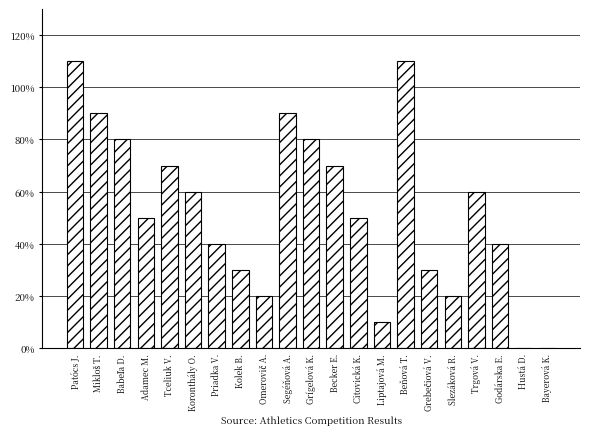

Are the bars horizontal?

No